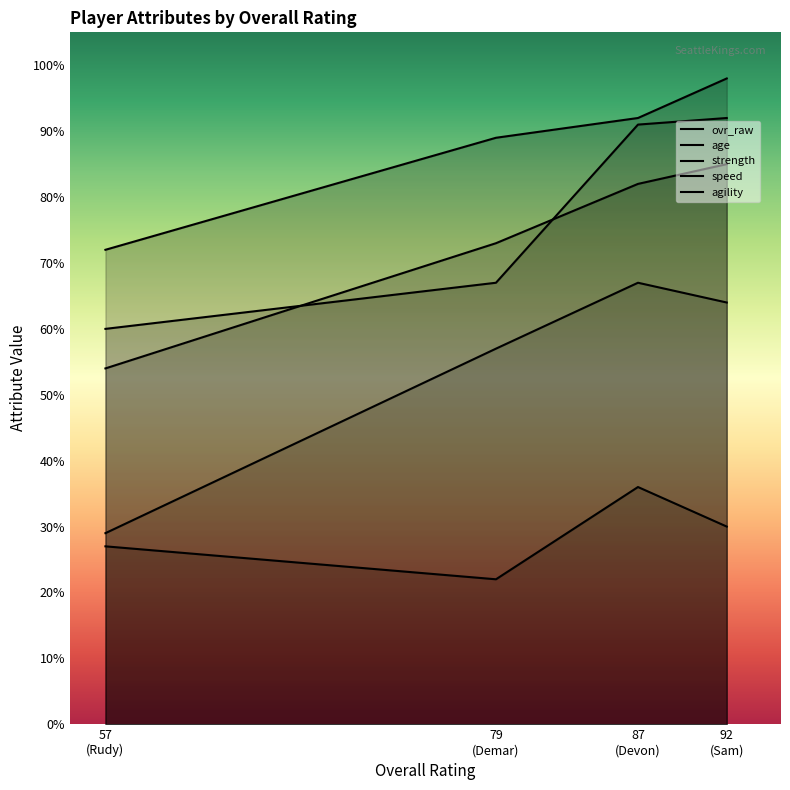

At which category is the sum across all series the highest?

Sam Burton (92)